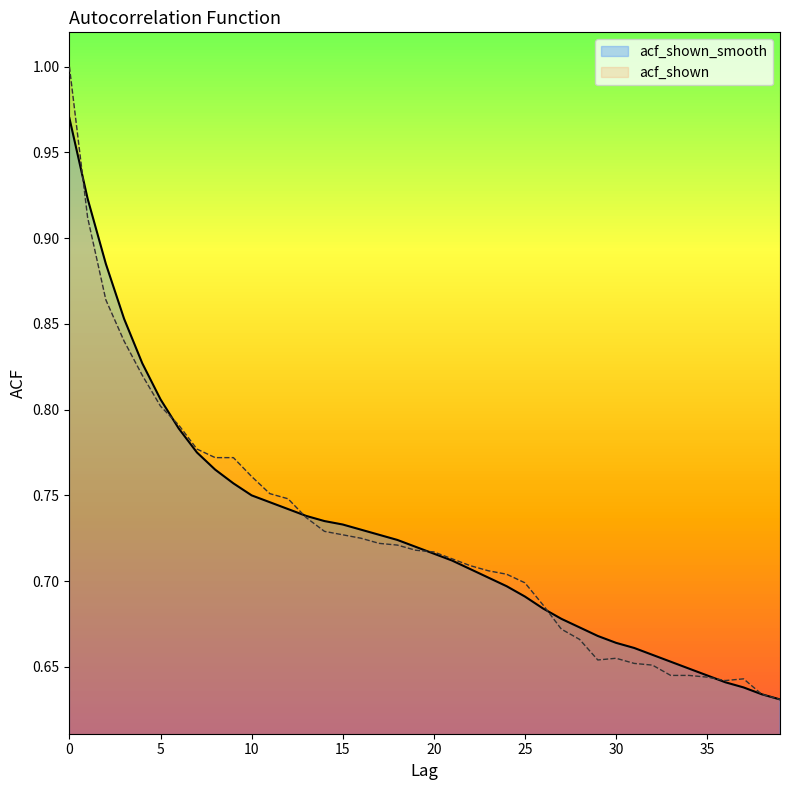

List the series in order of their overall mean, highest first.

acf_shown_smooth, acf_shown